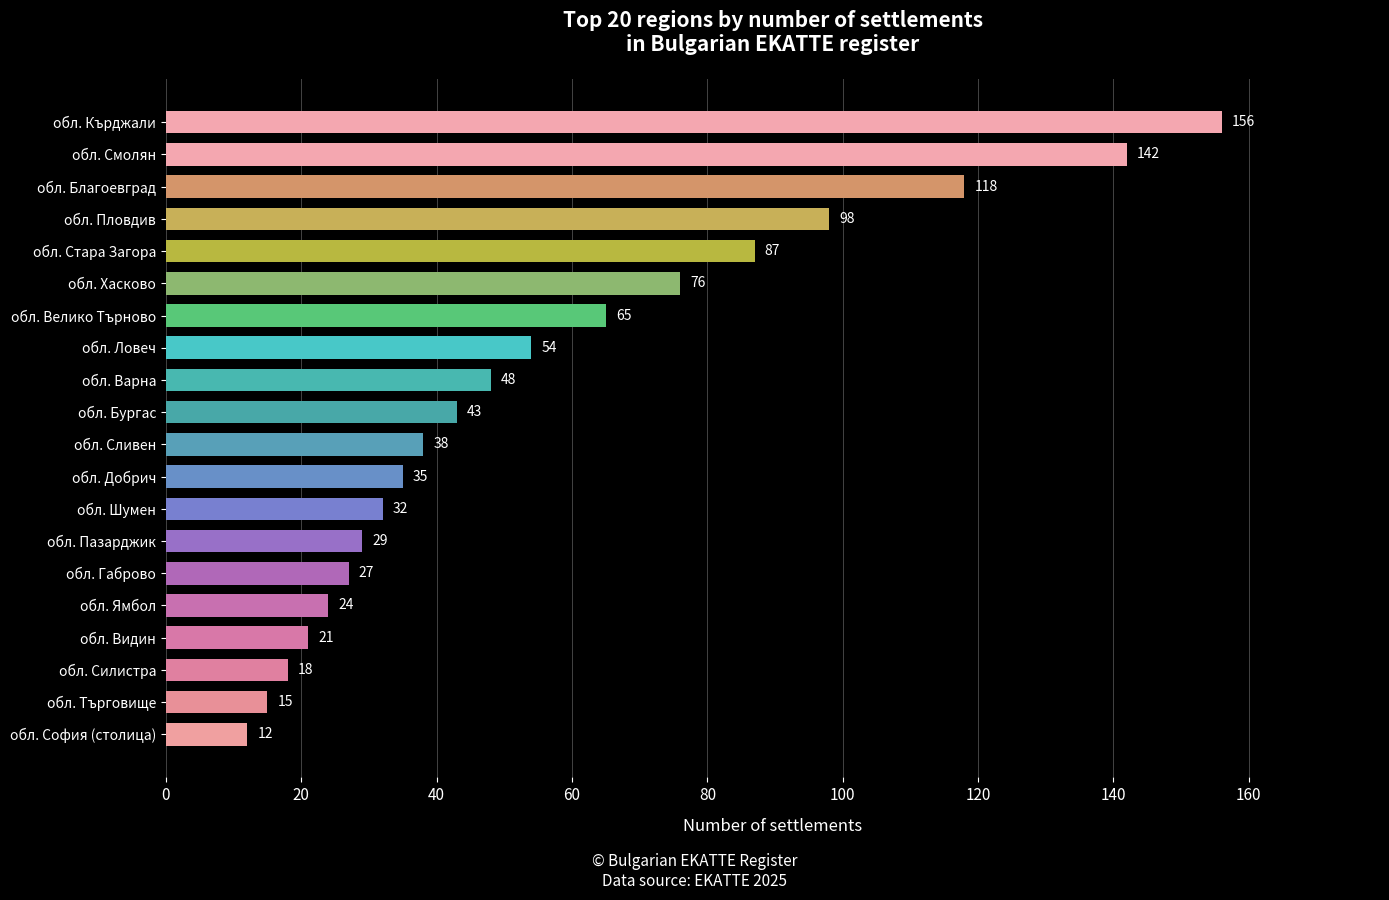

How many categories are shown in the chart?

20